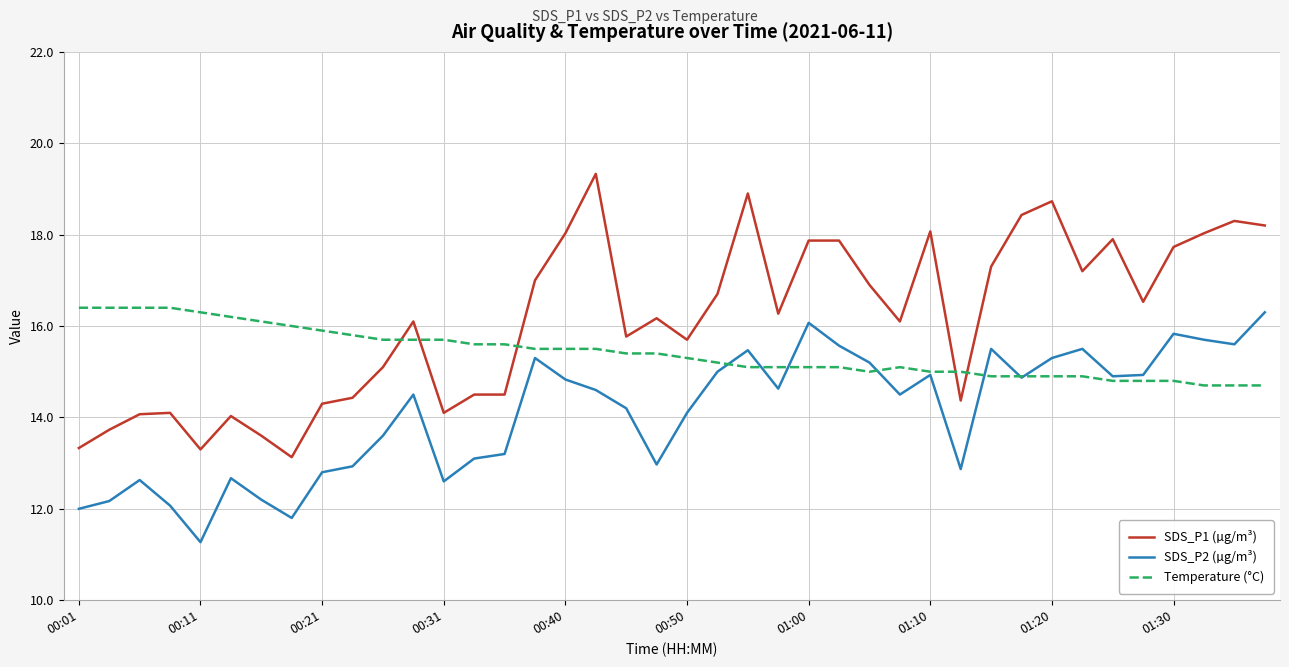

True or false: Temperature (°C) and SDS_P1 (µg/m³) cross at least once.

True